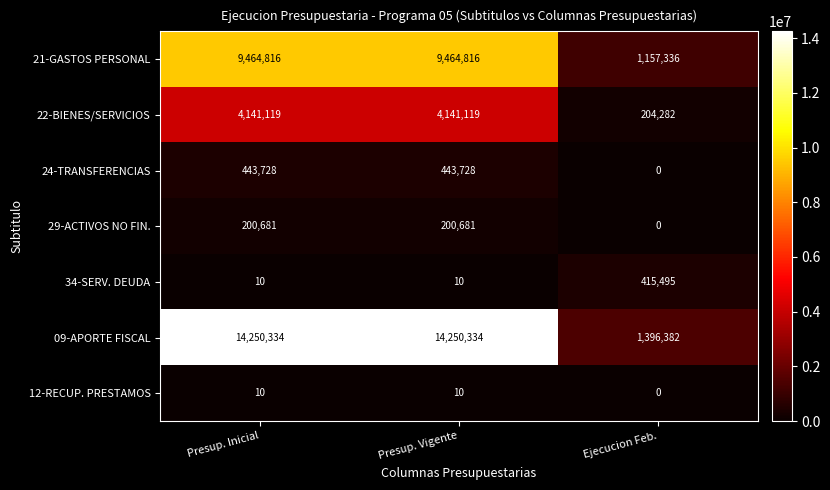

How many data points does each series have?

3